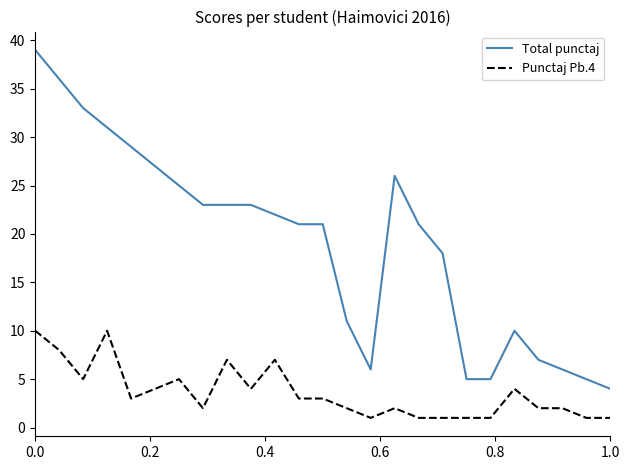

Does the chart have visible grid lines?

No